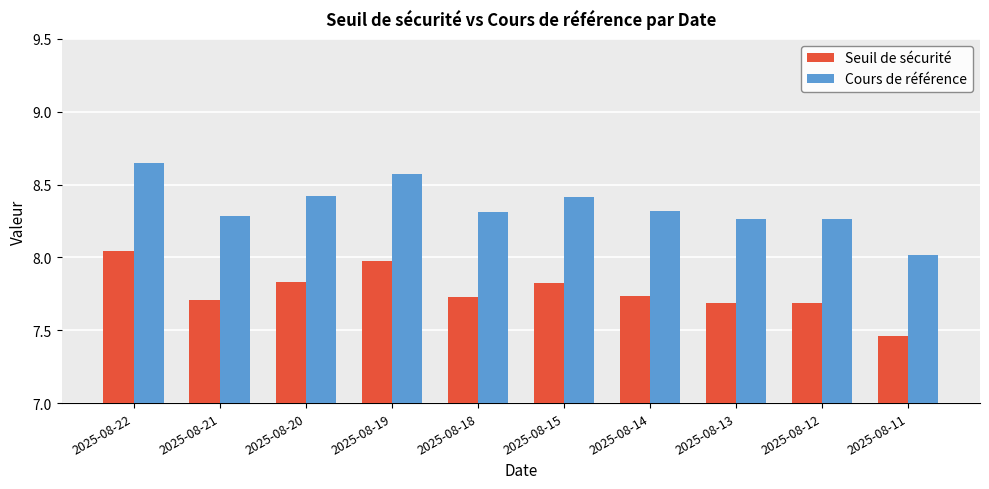

The value of Cours de référence at 2025-08-13 is 2.8. True or false?

False